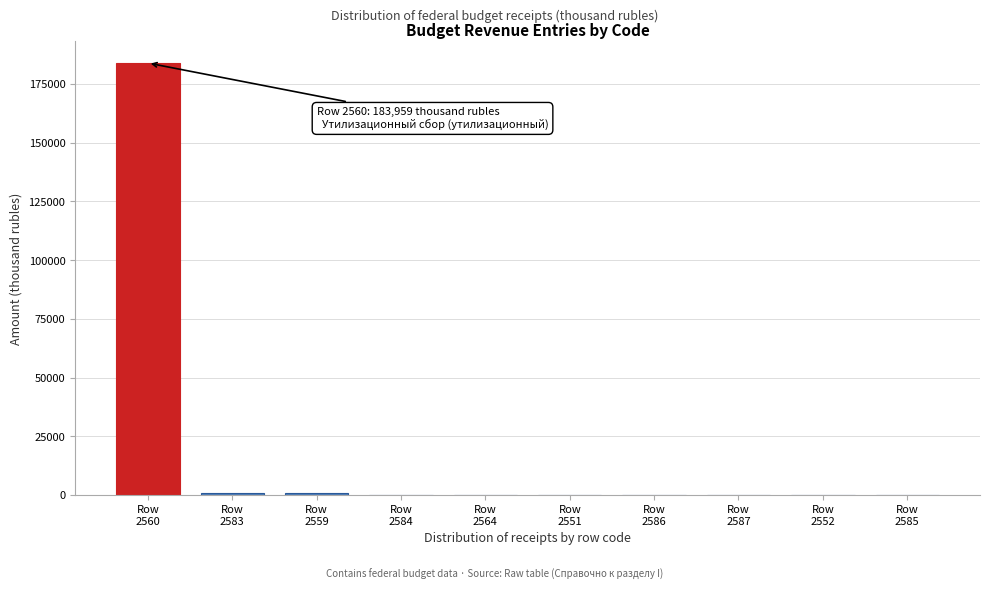

What is the sum of all values?

186196